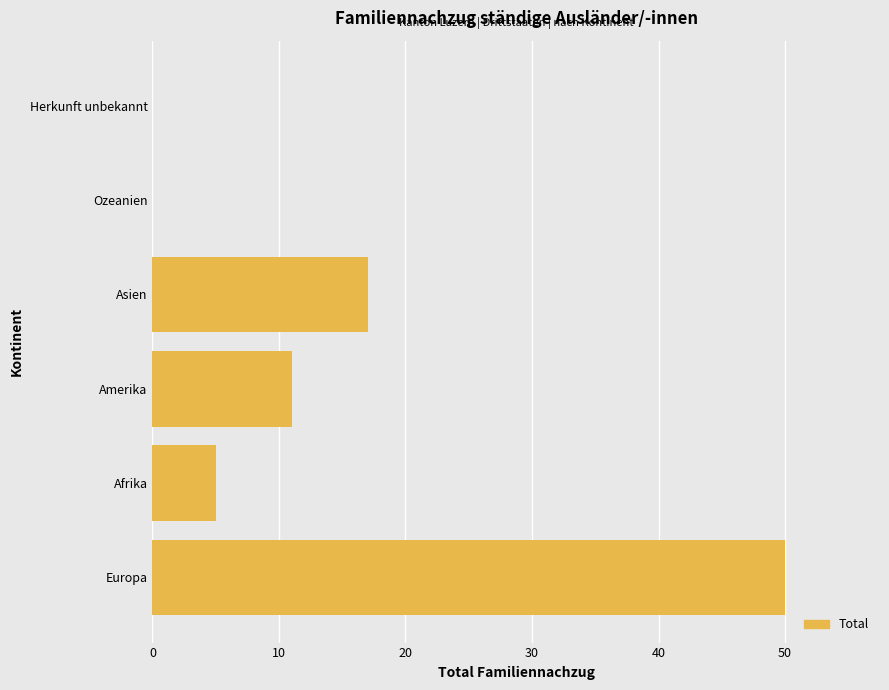

What is the sum of the values at Afrika and Europa?

55